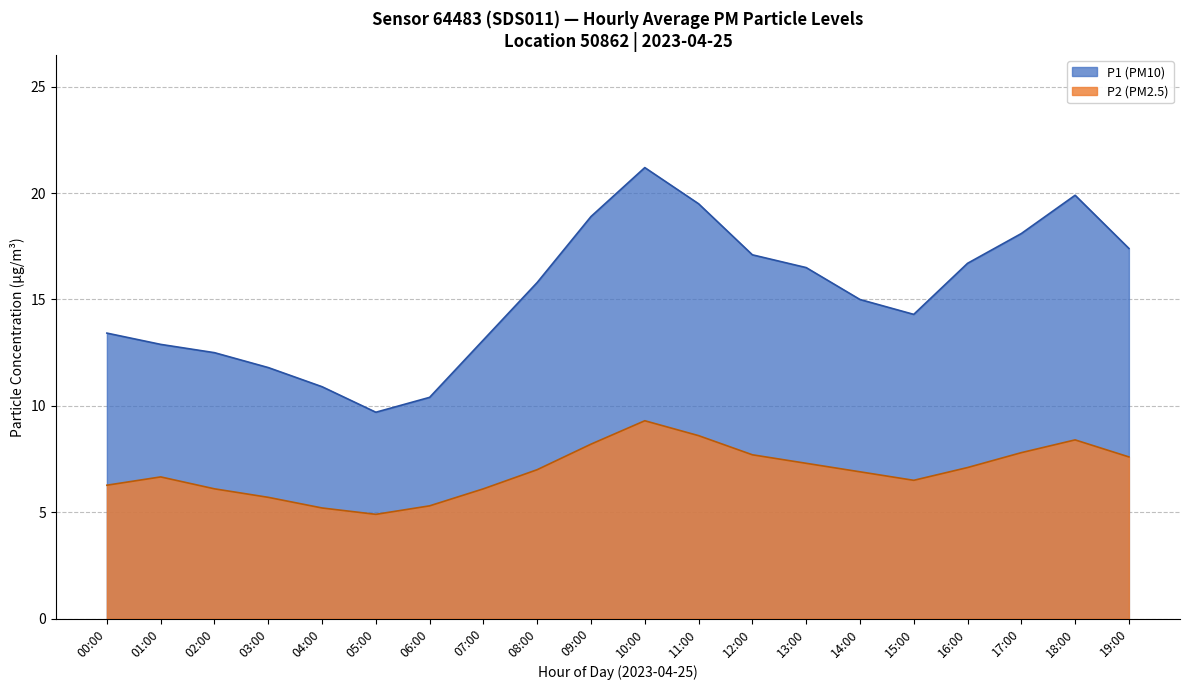

How many categories are shown in the chart?

20